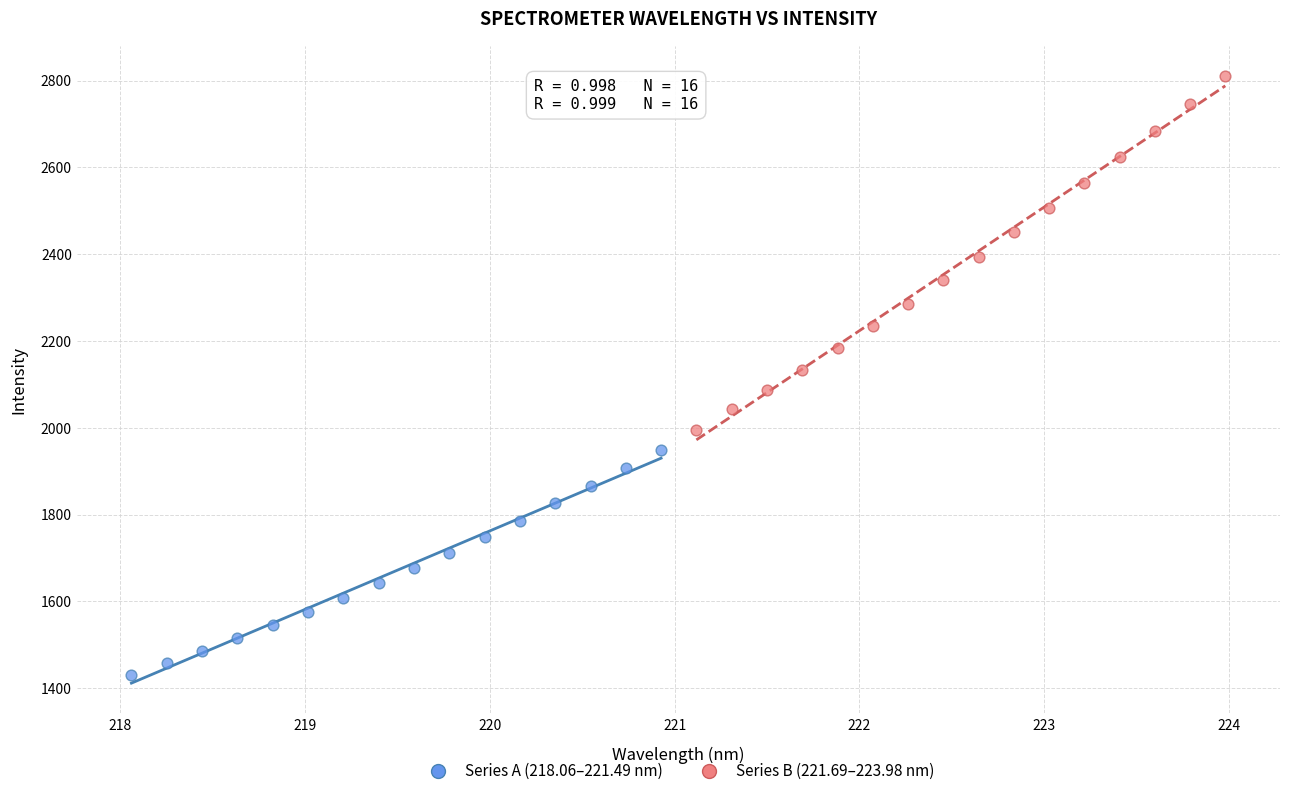

Which series reaches the minimum Y coordinate?

Series A (218.06–221.49 nm)